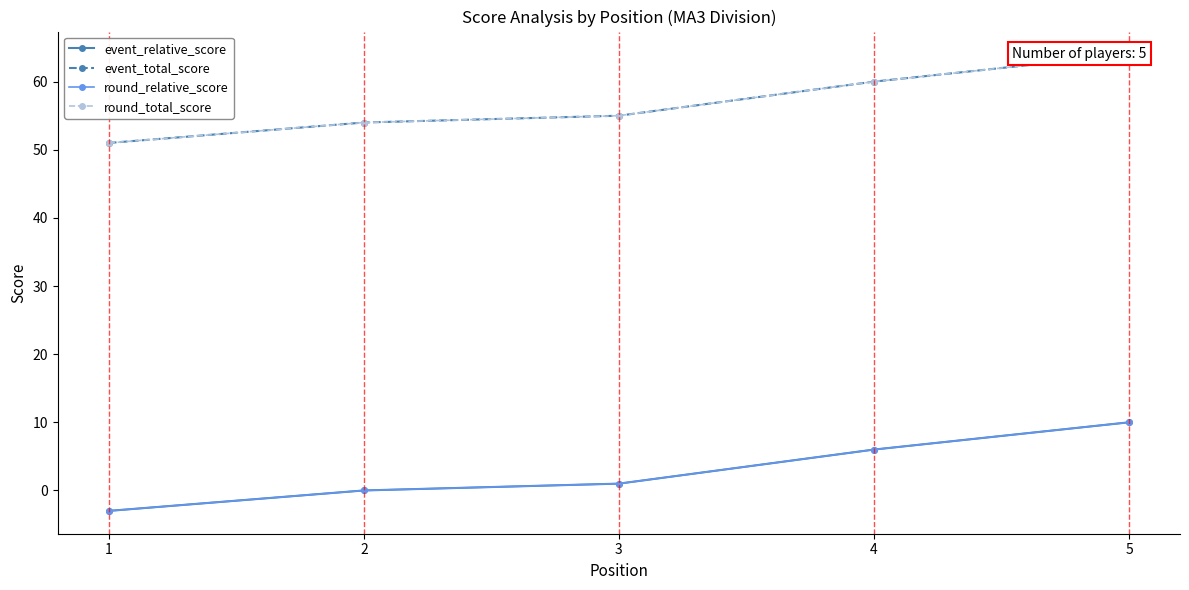

What is the smallest value displayed?

-3